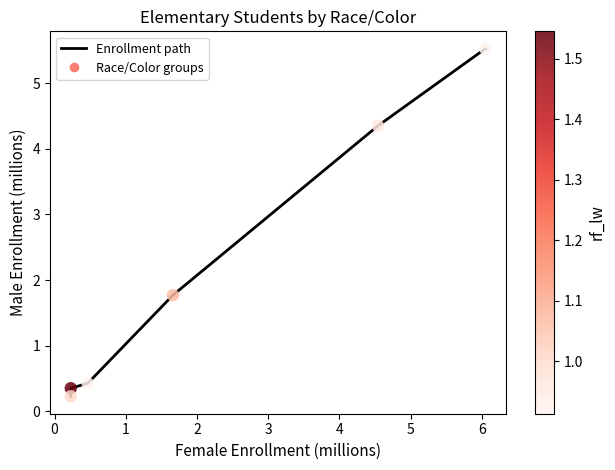

What is the greatest value displayed?

5.5